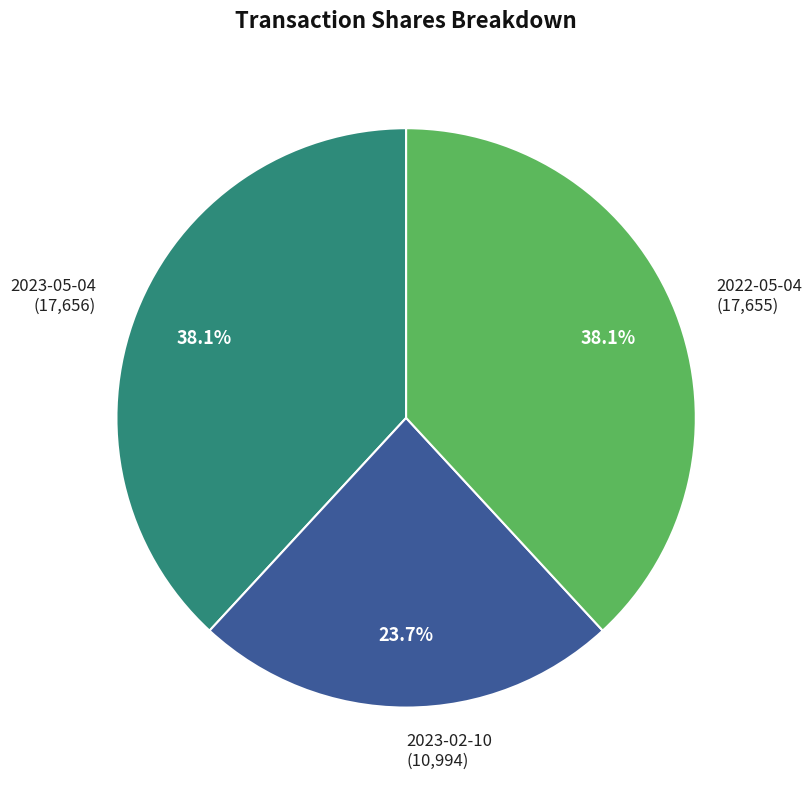

The 2023-02-10 slice represents 24% of the pie. True or false?

True